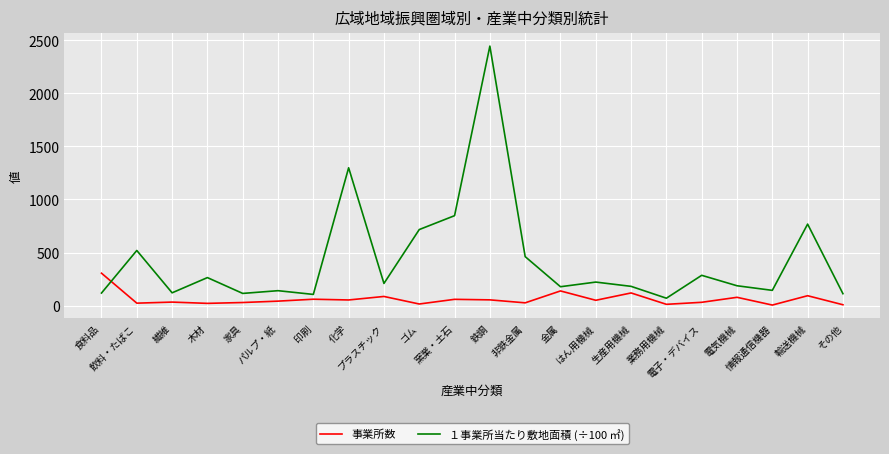

Is the value of １事業所当たり敷地面積 (÷100 ㎡) at 業務用機械 greater than the value of 事業所数 at 食料品?

No